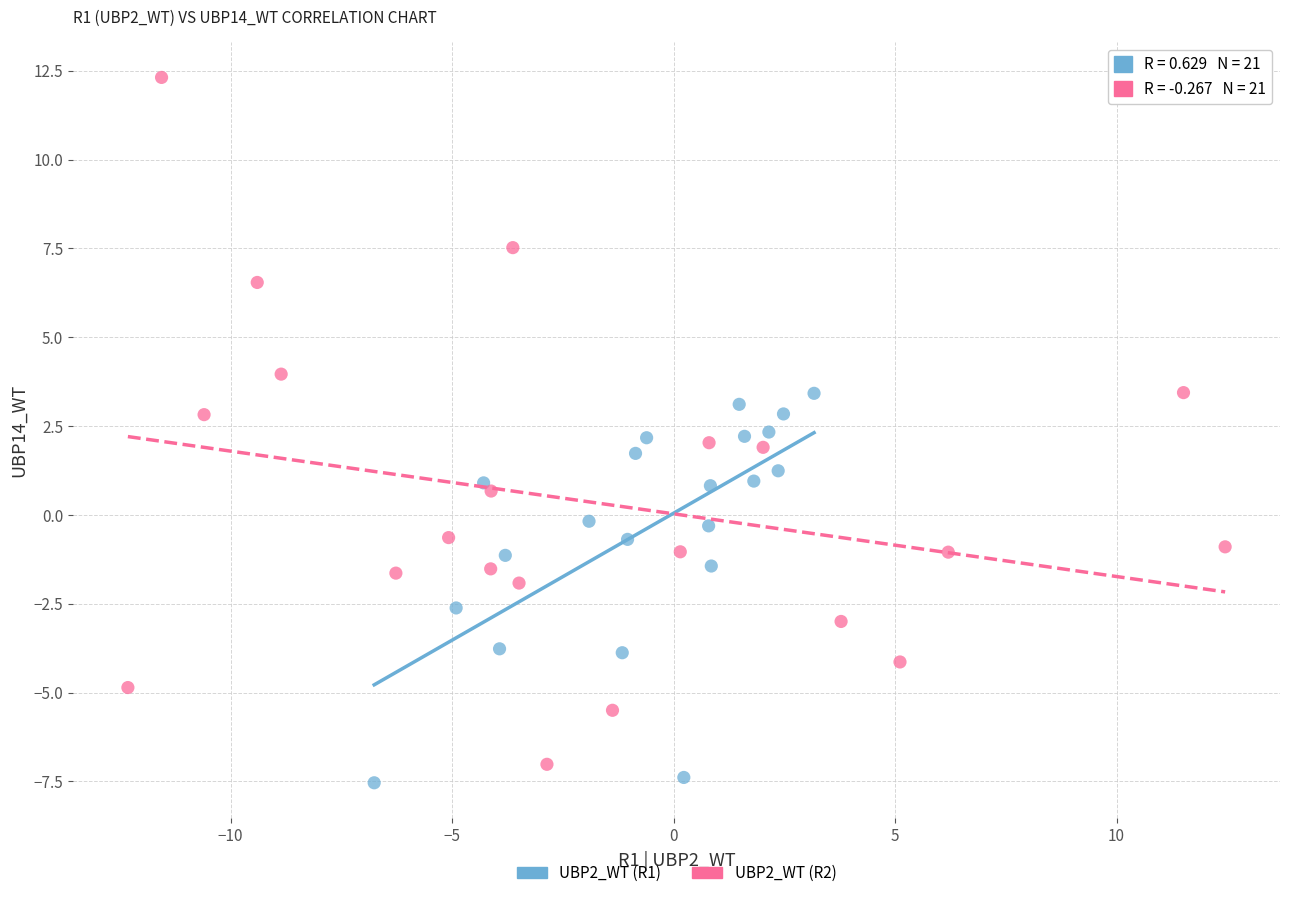

Which series reaches the minimum Y coordinate?

UBP2_WT (R1)